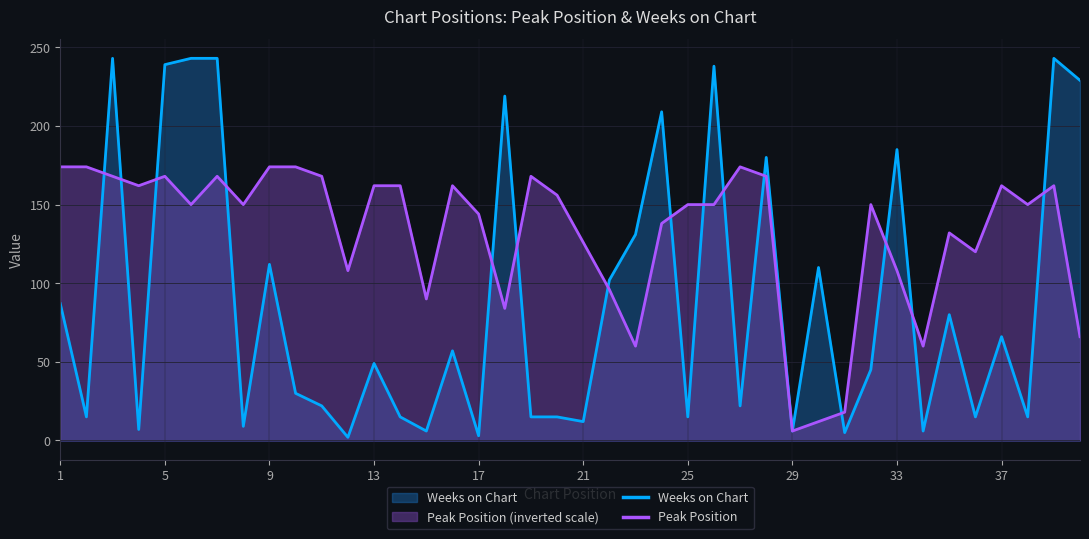

In Peak Position, how many points are lower than both neighbors (excluding endpoints)?

11